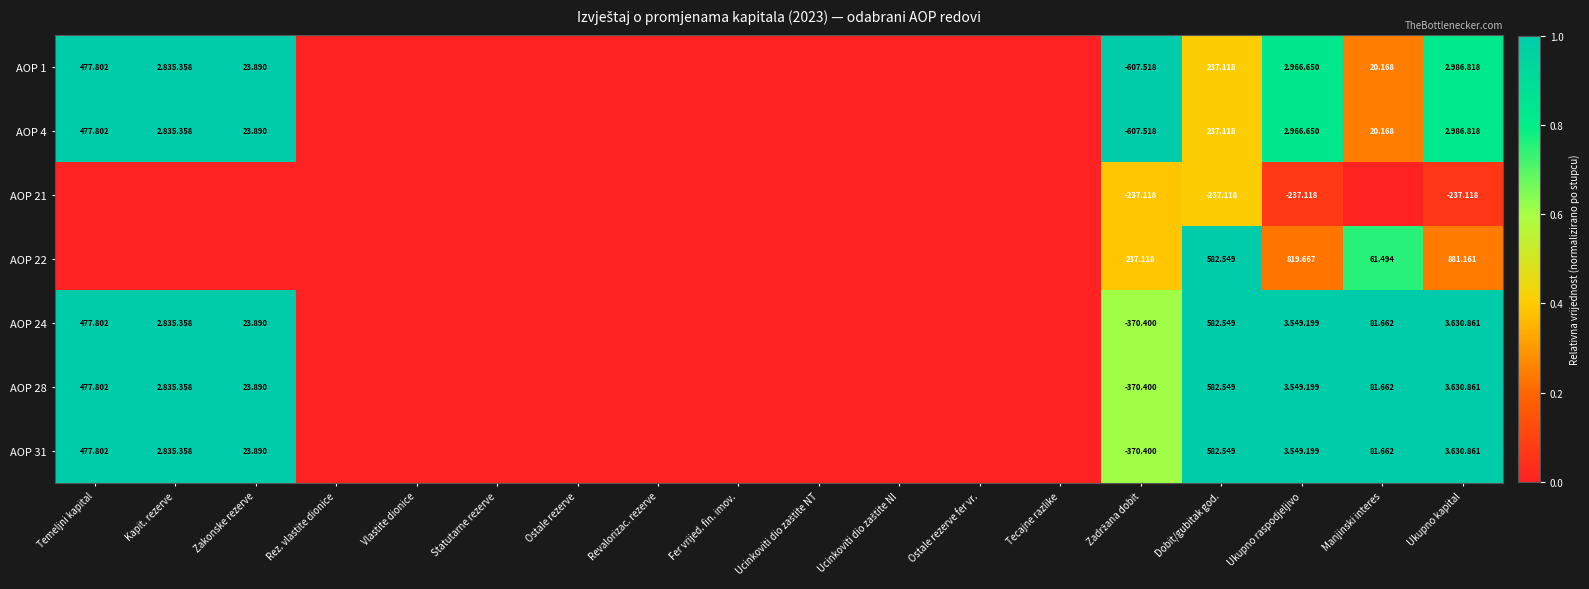

The value of AOP 31 at Ostale rezerve is -0.6. True or false?

False